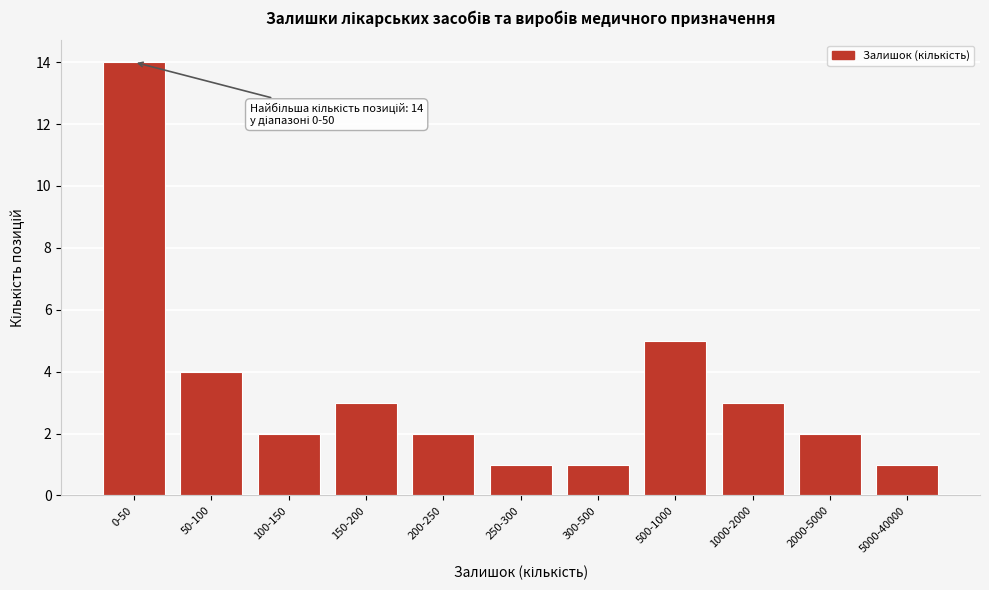

Reading right to left, extract all data points from this chart.

1	2	3	5	1	1	2	3	2	4	14